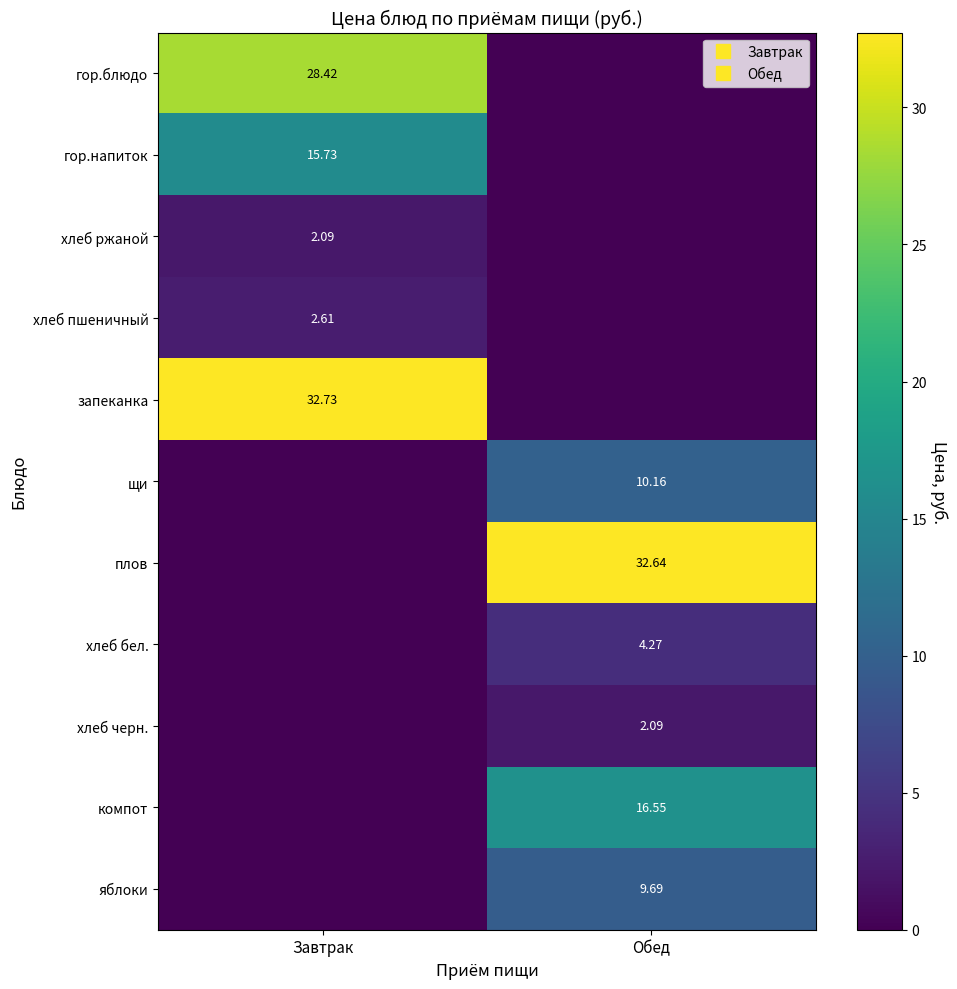

What is the difference between the щи values at Обед and Завтрак?

10.2